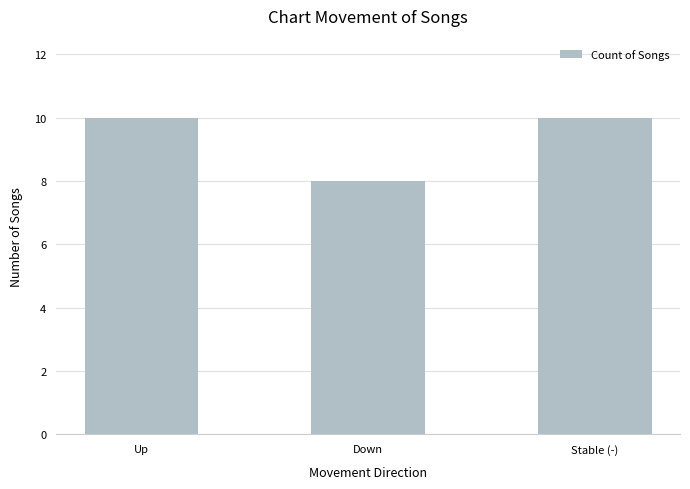

How many values are between 8 and 10?

3